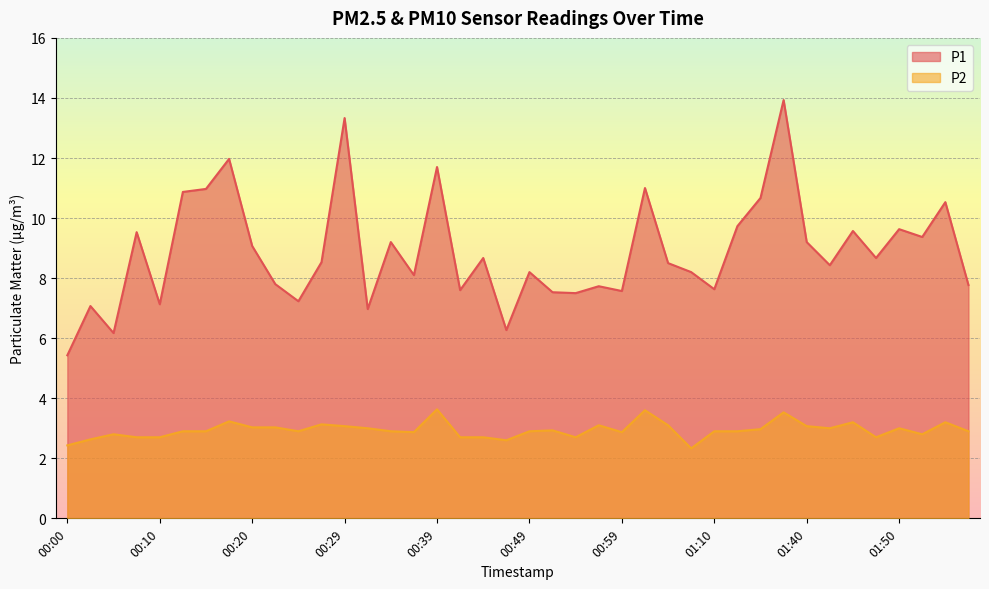

What is the sum of the P2 values at 00:49 and 00:34?

5.8